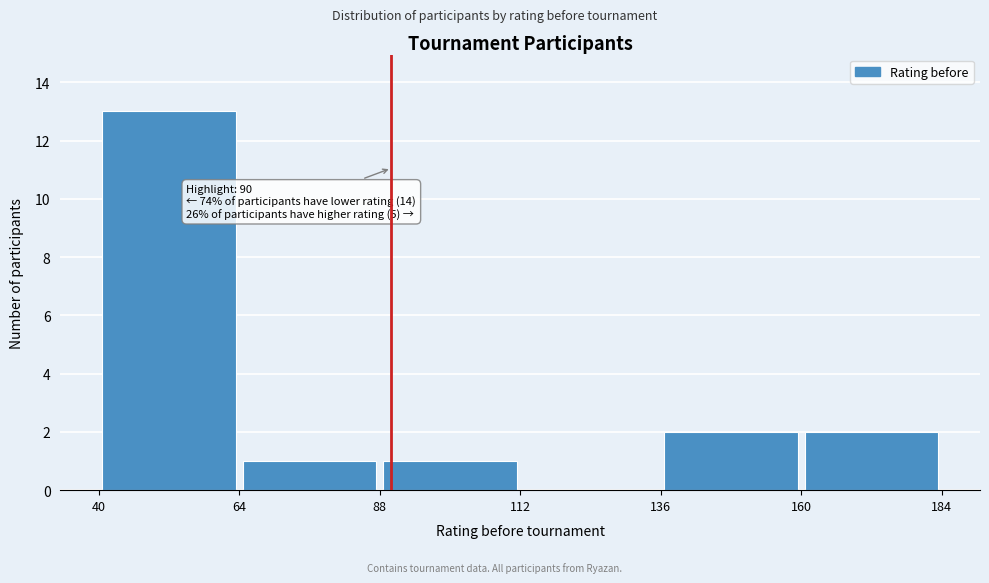

Over which range of the x-axis is the bar tallest?

40 to 64